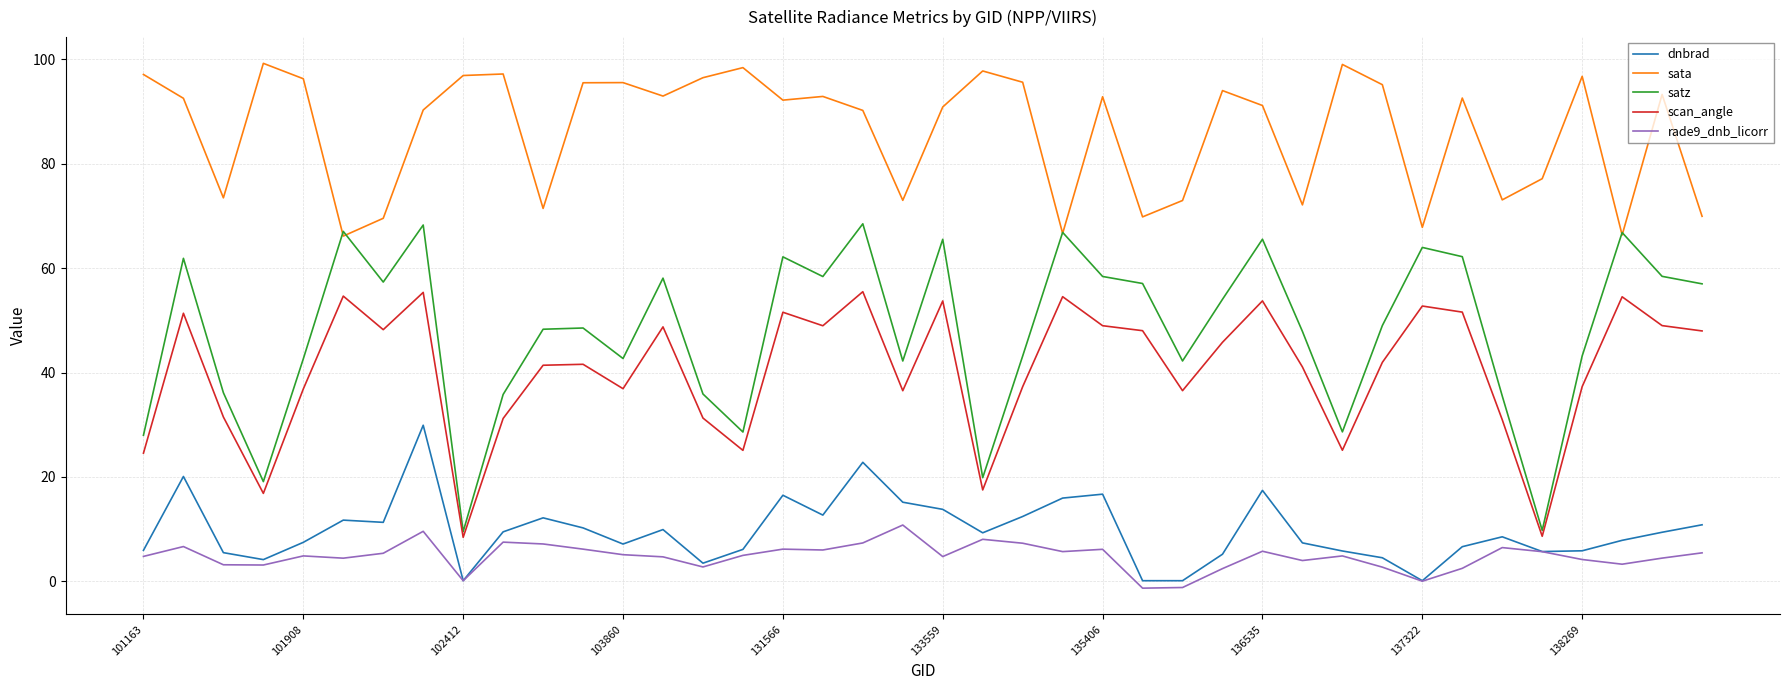

What is the average value of the satz series?

47.9